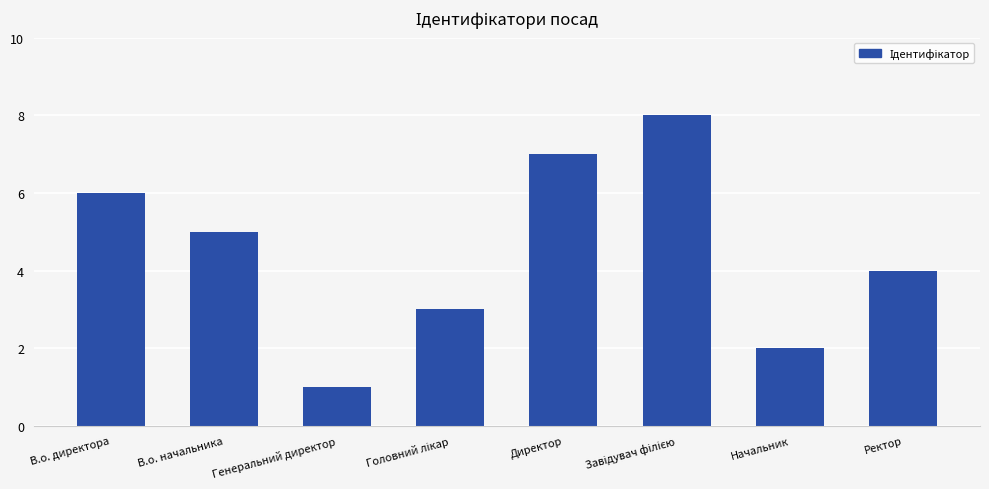

At which label does the data first exceed 5?

В.о. директора